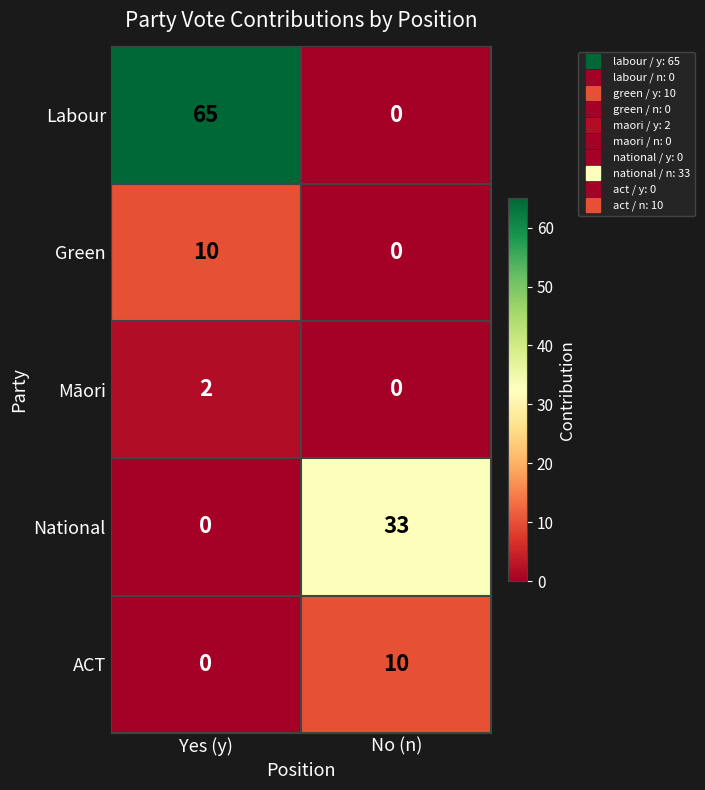

Reading right to left, extract all data points from this chart.

Labour: No (n)=0	Yes (y)=65
Green: No (n)=0	Yes (y)=10
Māori: No (n)=0	Yes (y)=2
National: No (n)=33	Yes (y)=0
ACT: No (n)=10	Yes (y)=0